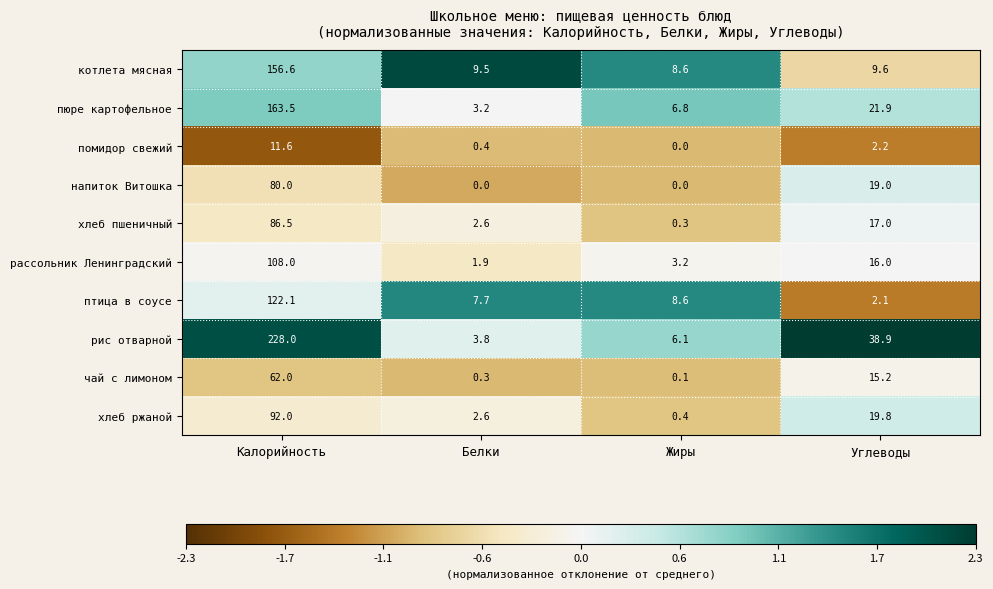

List the series in order of their peak value, highest first.

рис отварной, пюре картофельное, котлета мясная, птица в соусе, рассольник Ленинградский, хлеб ржаной, хлеб пшеничный, напиток Витошка, чай с лимоном, помидор свежий